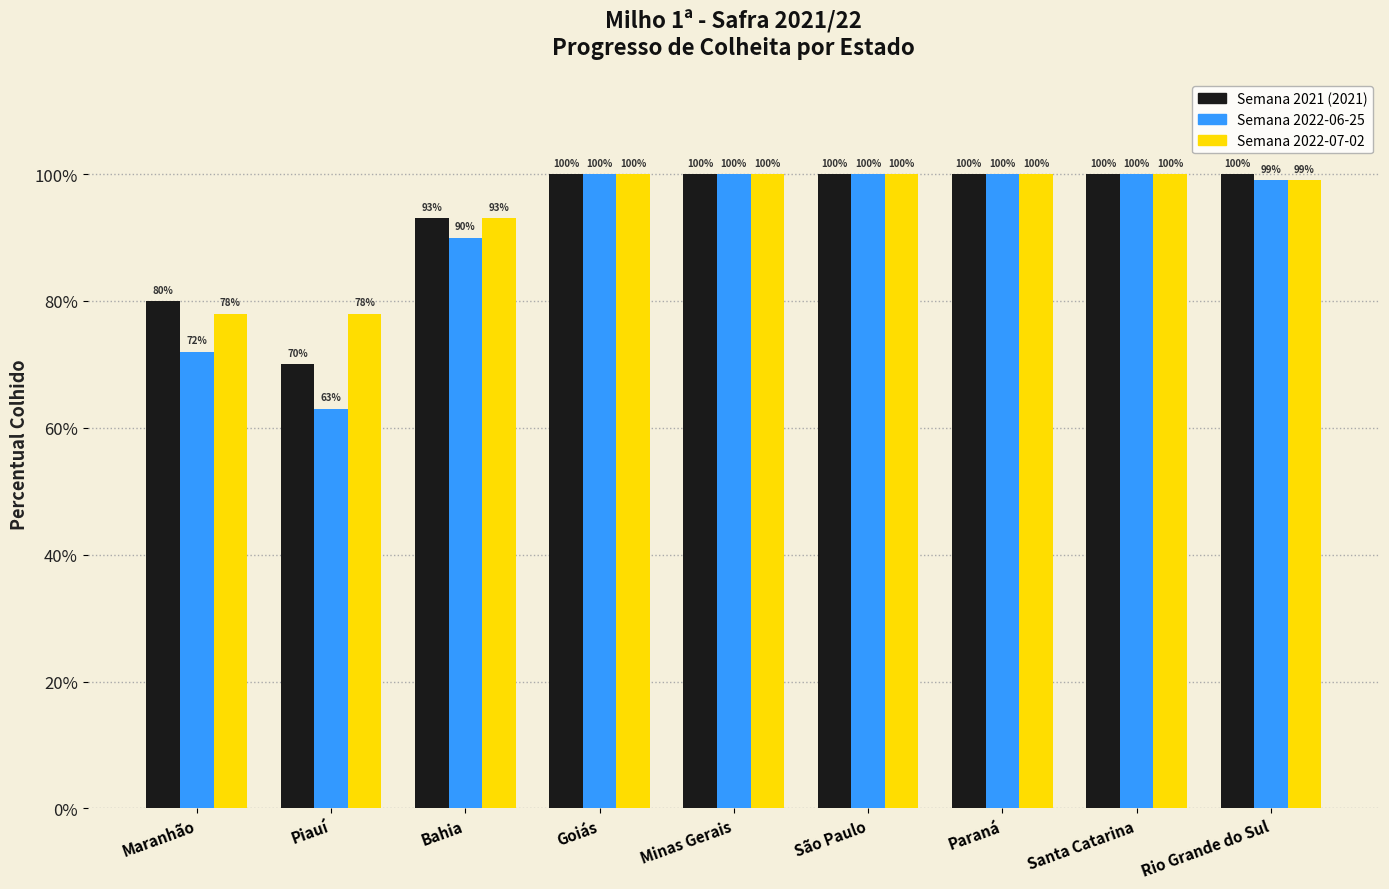

Are the bars horizontal?

No